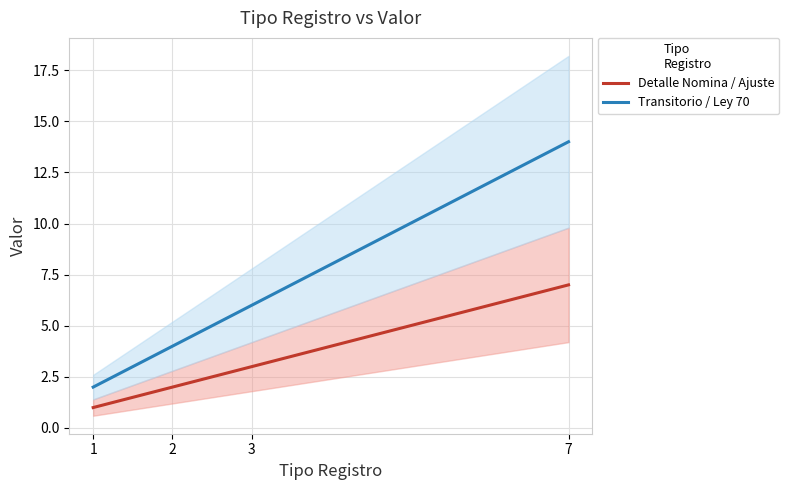

What is the average value of the Transitorio / Ley 70 series?

6